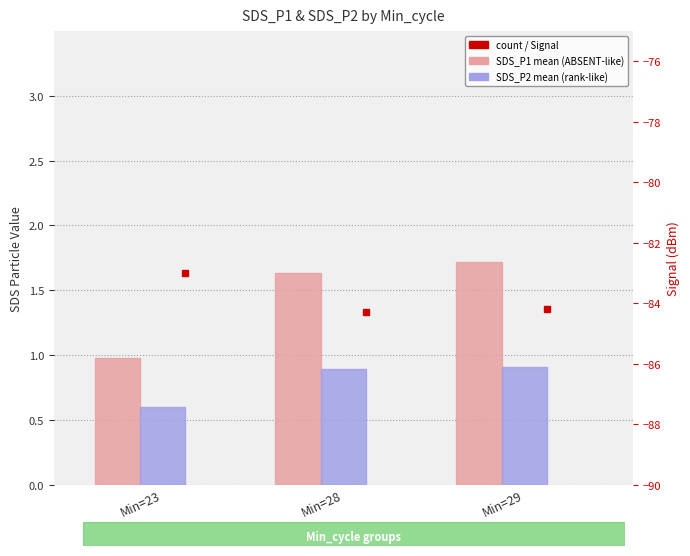

How many values in the SDS_P1 mean series exceed 1?

2